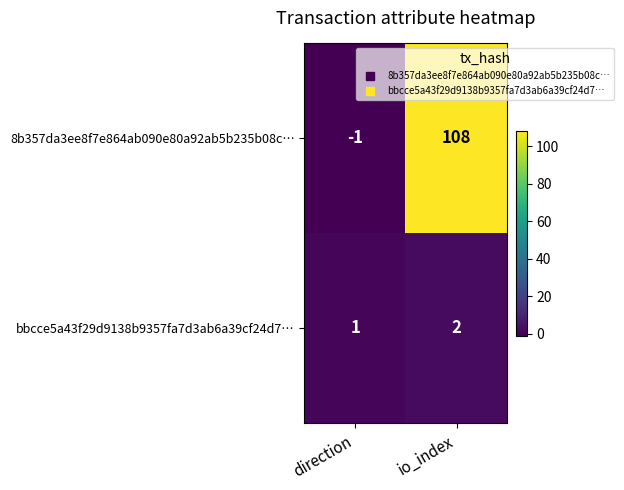

Which series has the widest spread of values?

8b357da3ee8f7e864ab090e80a92ab5b235b08c…